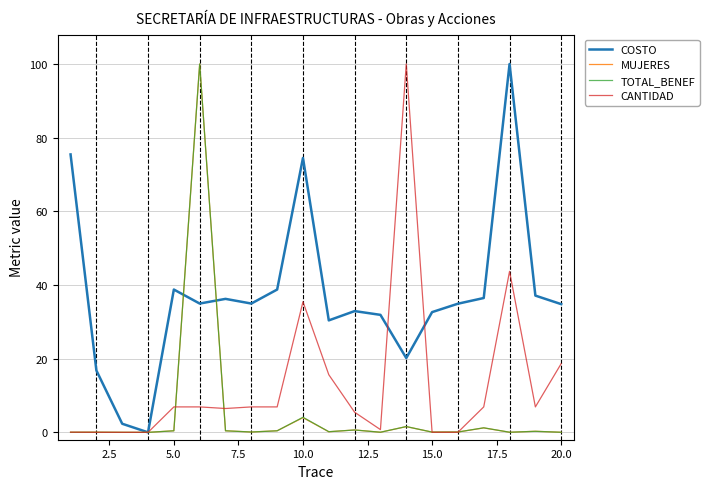

Which series has the largest total across all categories?

COSTO